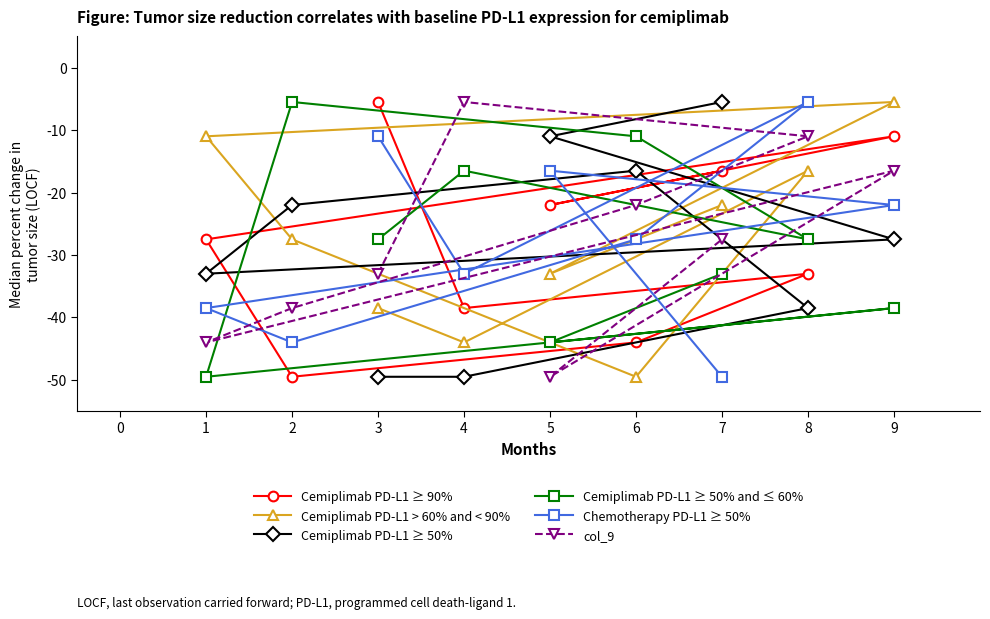

What is the difference between the maximum and second lowest values in the Cemiplimab PD-L1 ≥ 90% series?

38.5